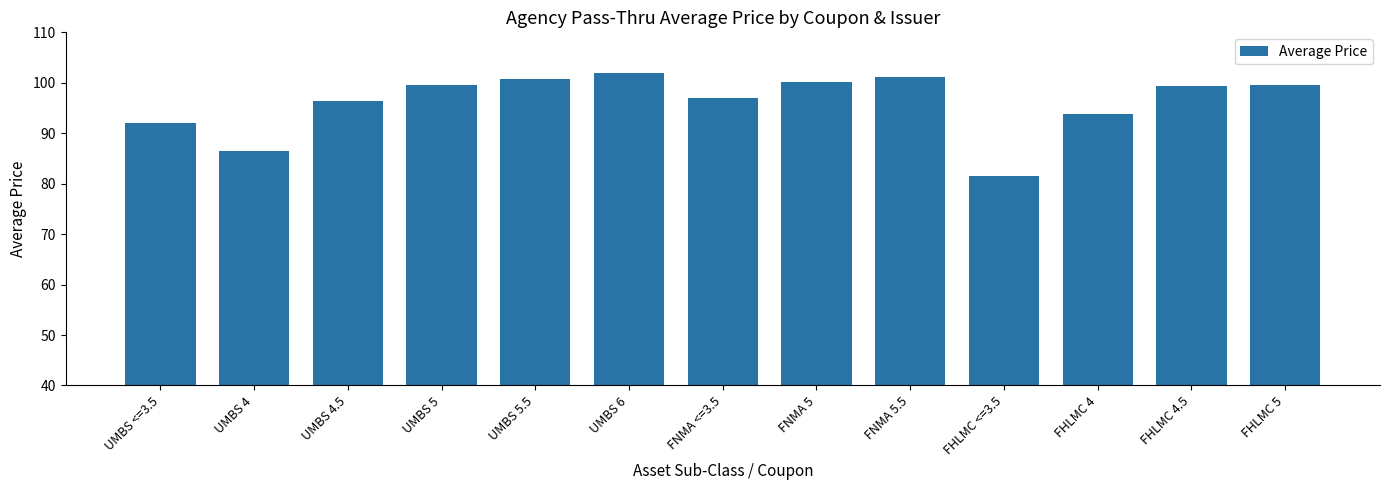

What is the maximum value shown in the chart?

101.9